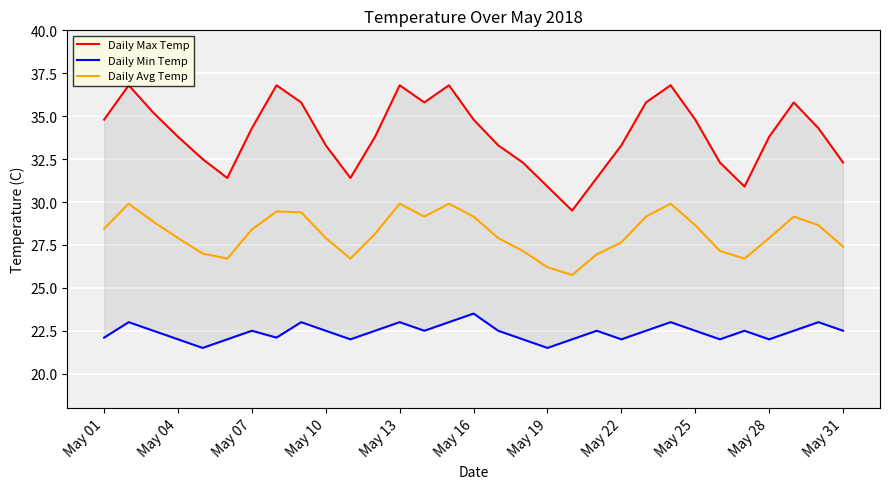

How many values in the Daily Avg Temp series are below 28?

15